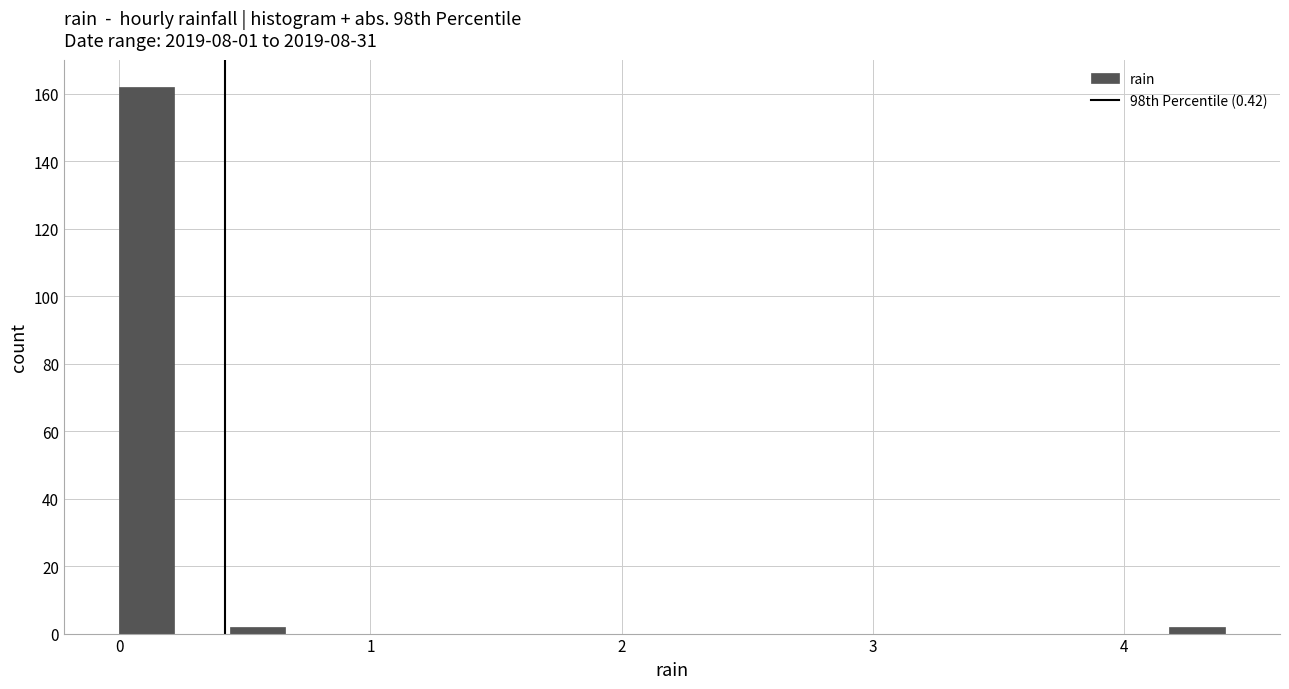

Read against the x-axis, roughly where is the centre of the tallest bar?

0.1